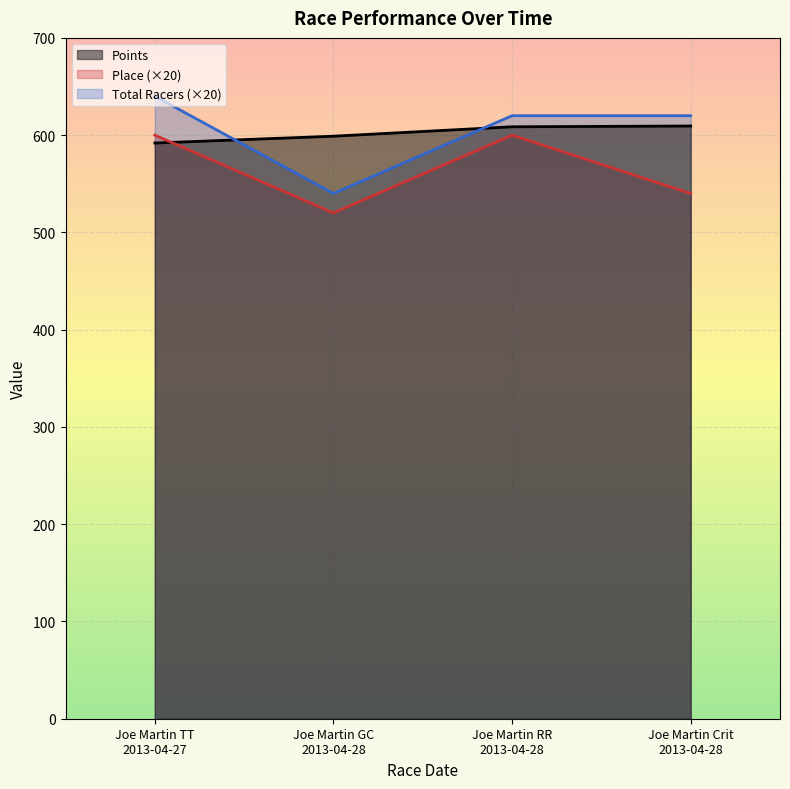

What is the total value across all series at Joe Martin Crit
2013-04-28?

1769.4